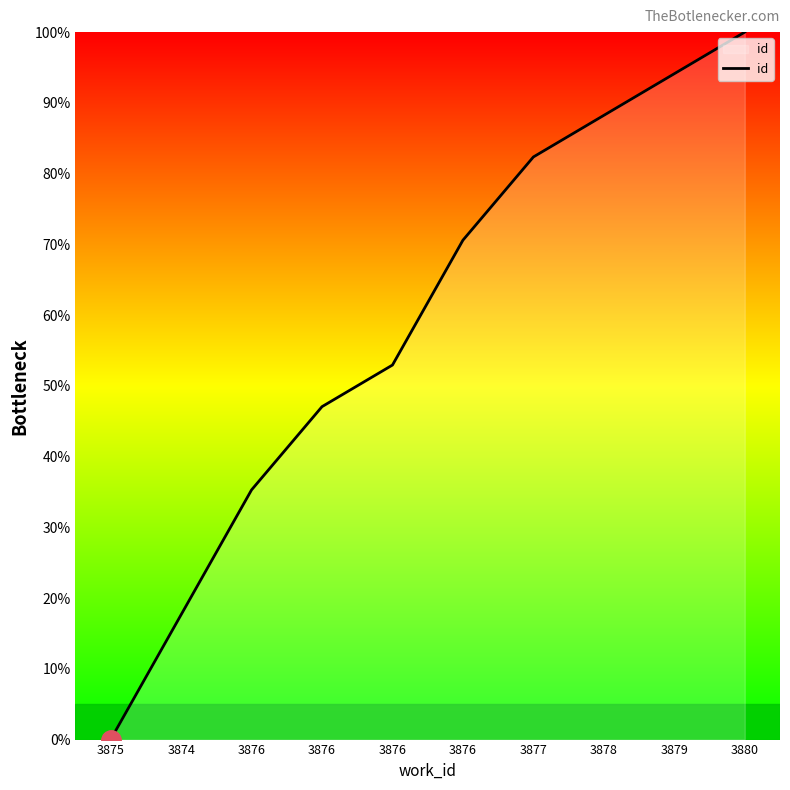

What is the ratio of the value at 3876 to the value at 3878?

0.5